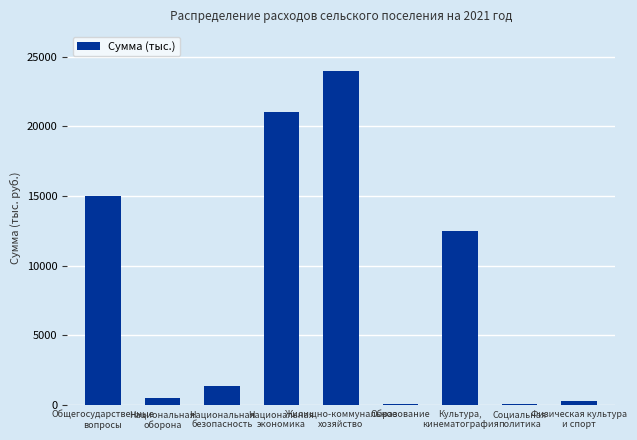

What is the change in value from Национальная
оборона to Национальная
безопасность?

+846.6